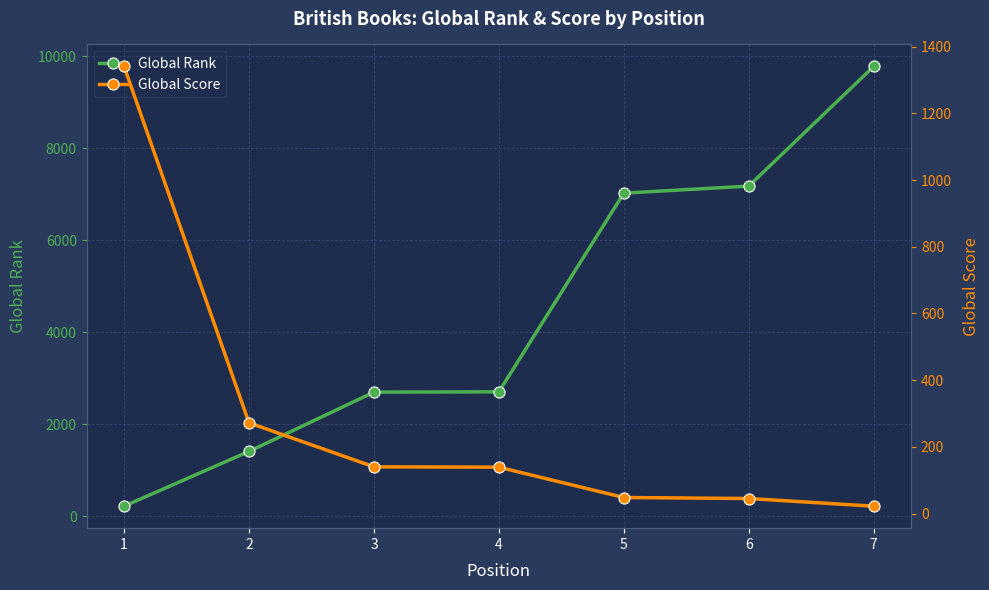

Reading left to right, transcribe all the data shown in this chart.

Global Rank: 216	1407	2696	2703	7023	7176	9778
Global Score: 1341	272	140	139	48	45	22